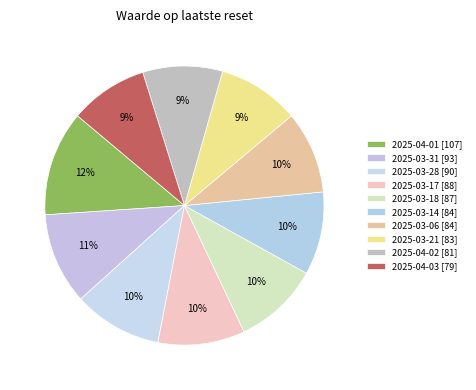

What is the ratio of the value at 2025-03-14 to the value at 2025-04-01?

0.8